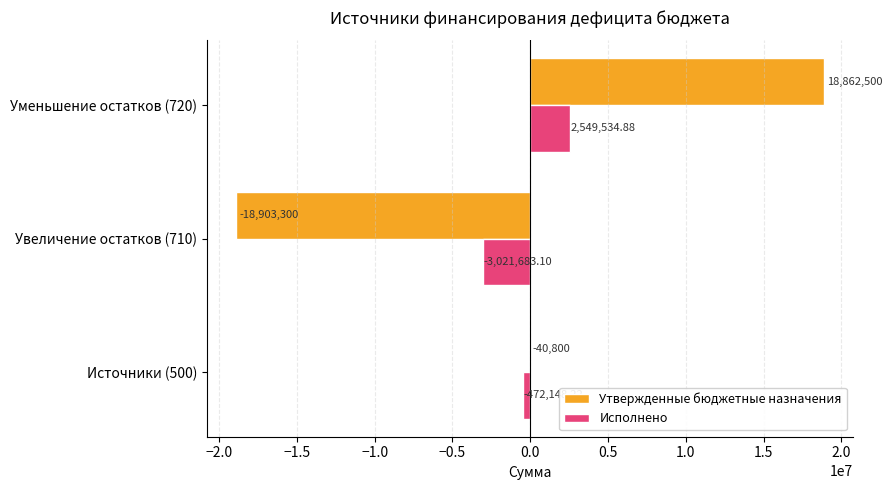

Which series changed the most between Источники (500) and Увеличение остатков (710)?

Утвержденные бюджетные назначения